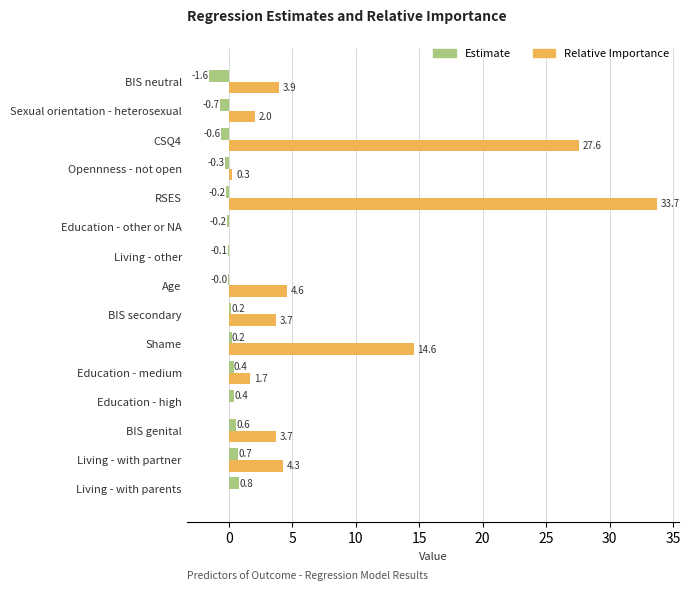

Which series has the largest total across all categories?

Relative Importance